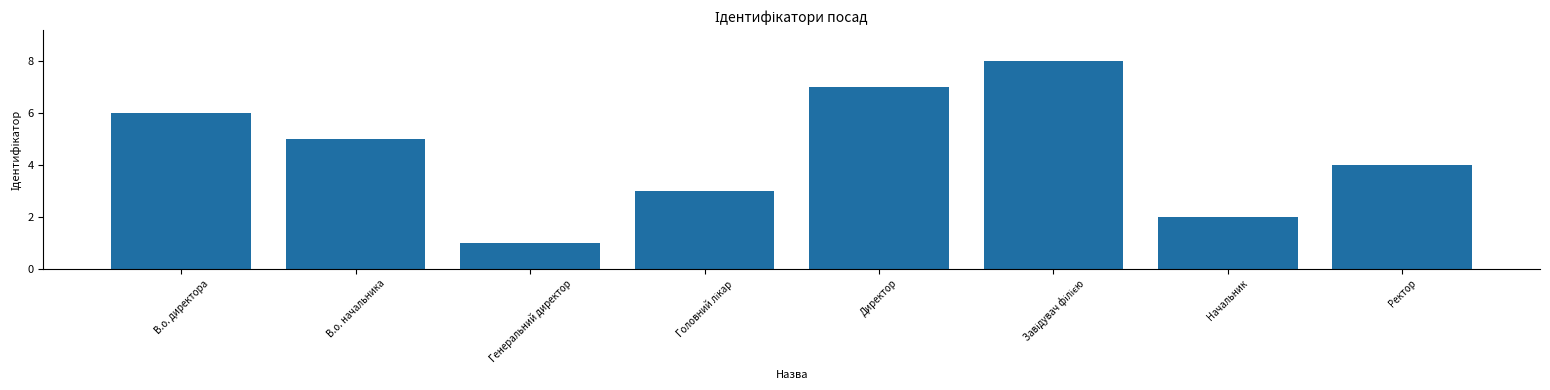

What is the difference between the second highest and minimum values?

6